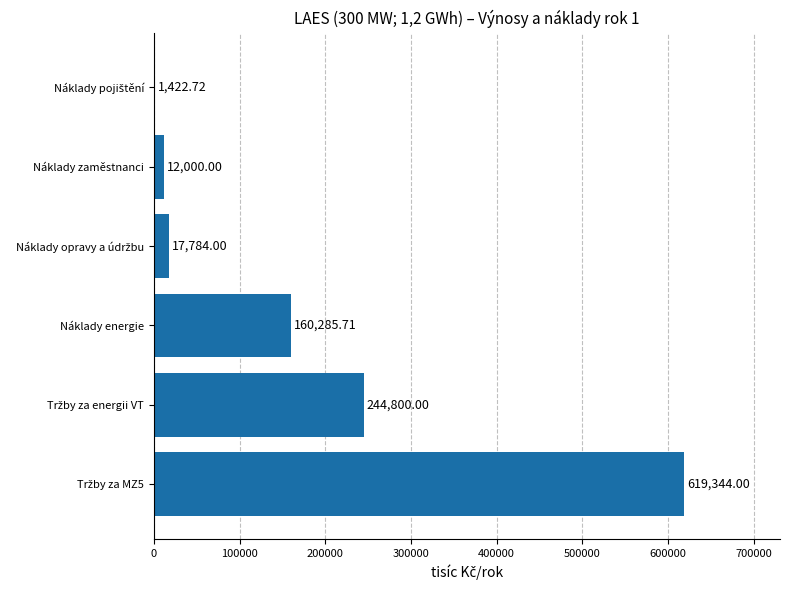

What is the sum of all values?

1055636.4